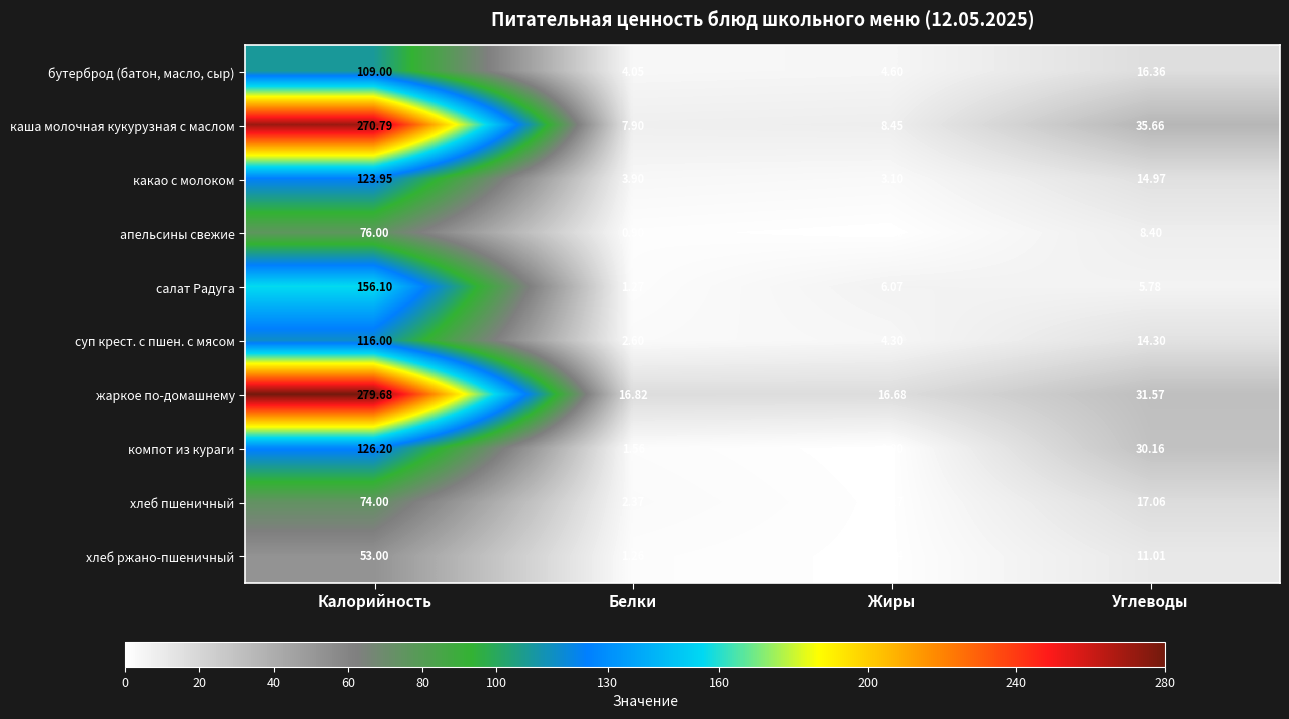

Which series has the largest total across all categories?

жаркое по-домашнему